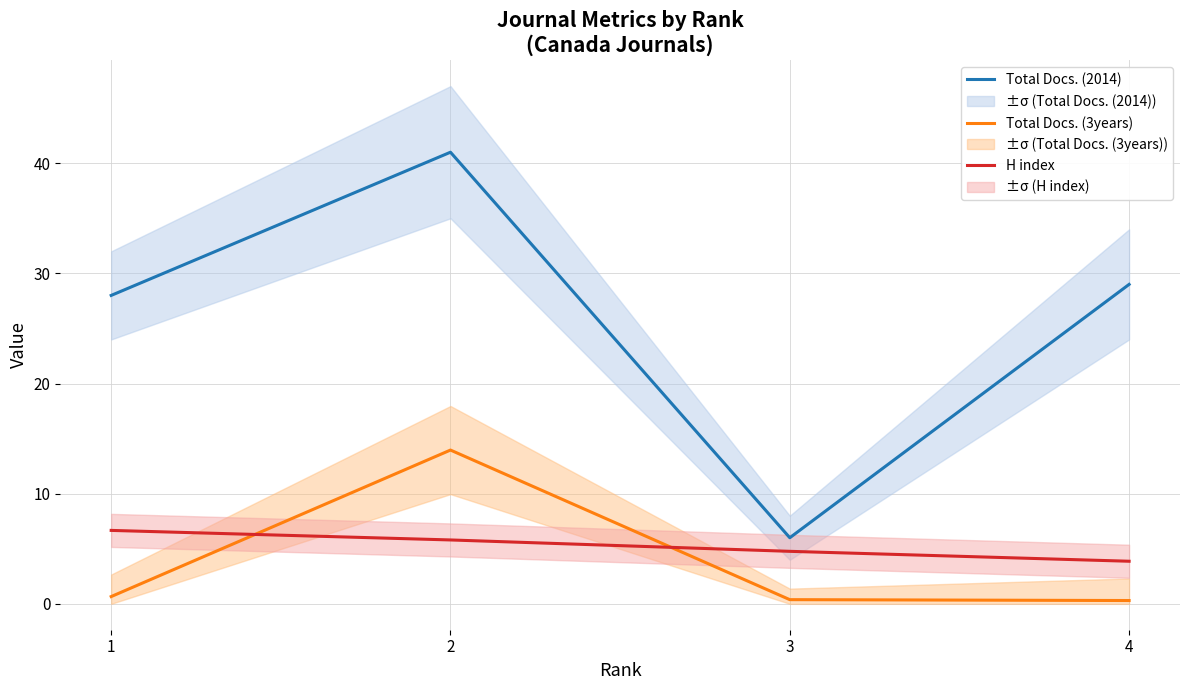

What is the value of the H index point at the 3rd from the left?

4.8